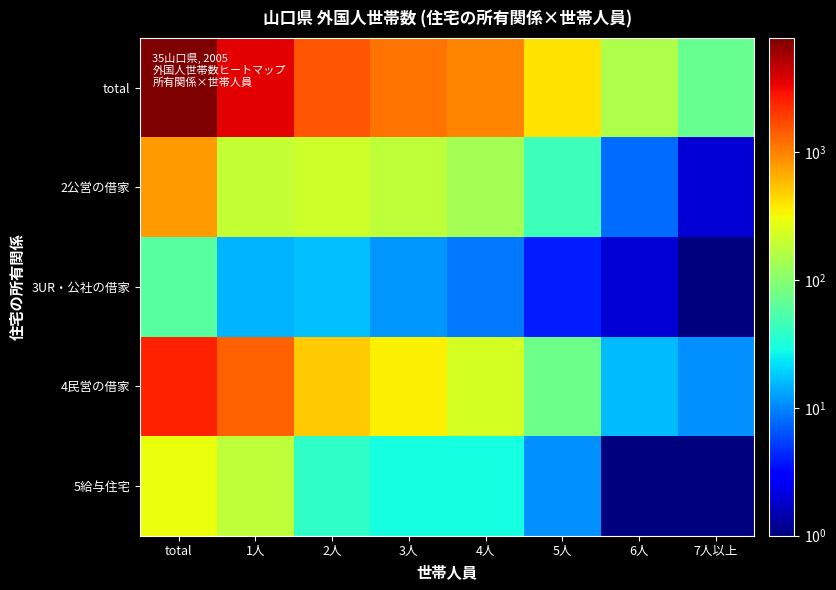

Which series has the largest range (max minus min)?

total